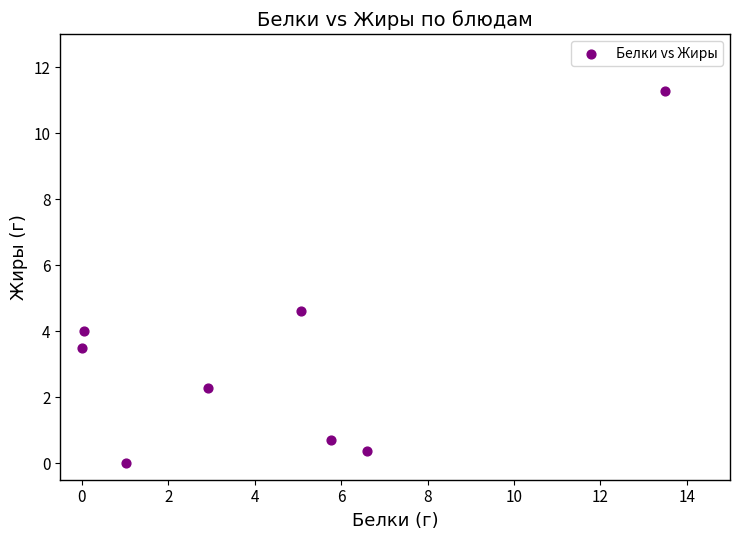

What is the average Y value?

3.3